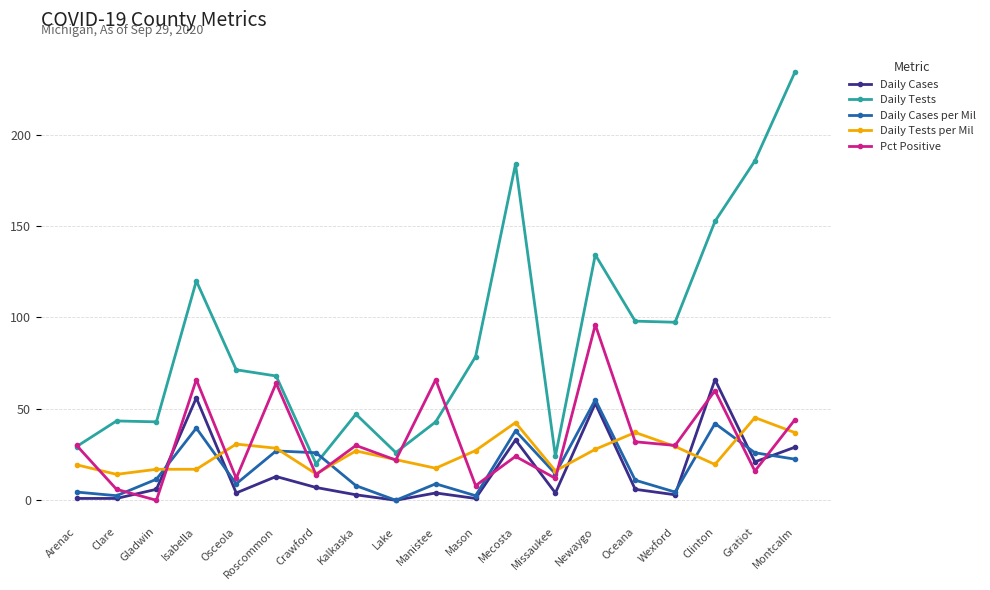

Which series has the widest spread of values?

Daily Tests